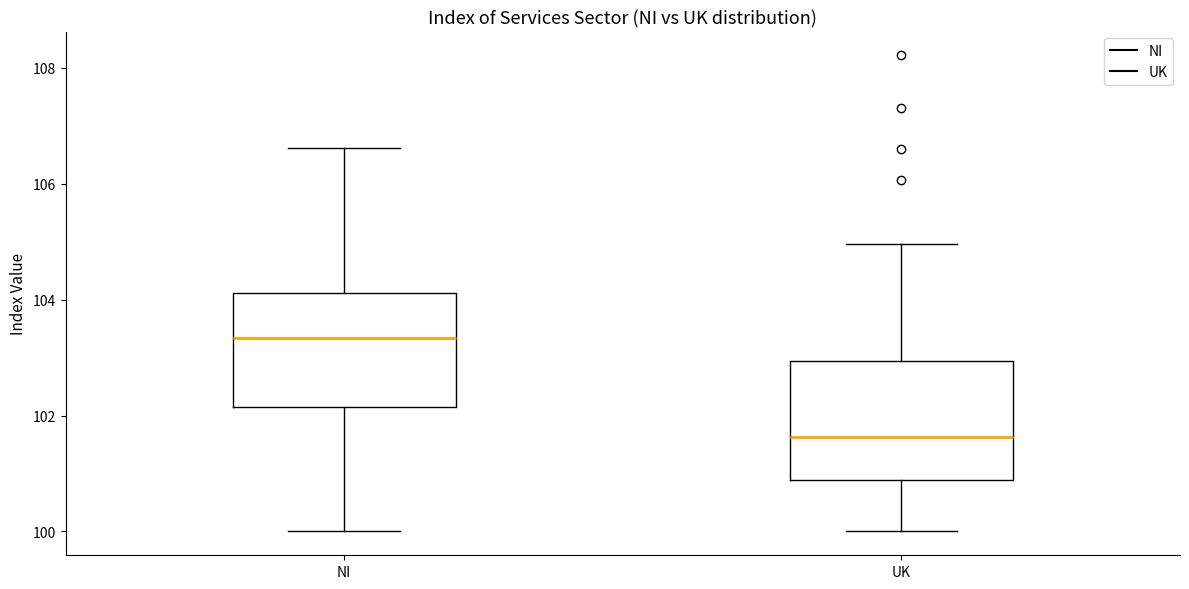

Where is the upper edge of the box for UK on the y-axis? The values are not printed on the chart, so give them approximately, as read against the axis.

103.0